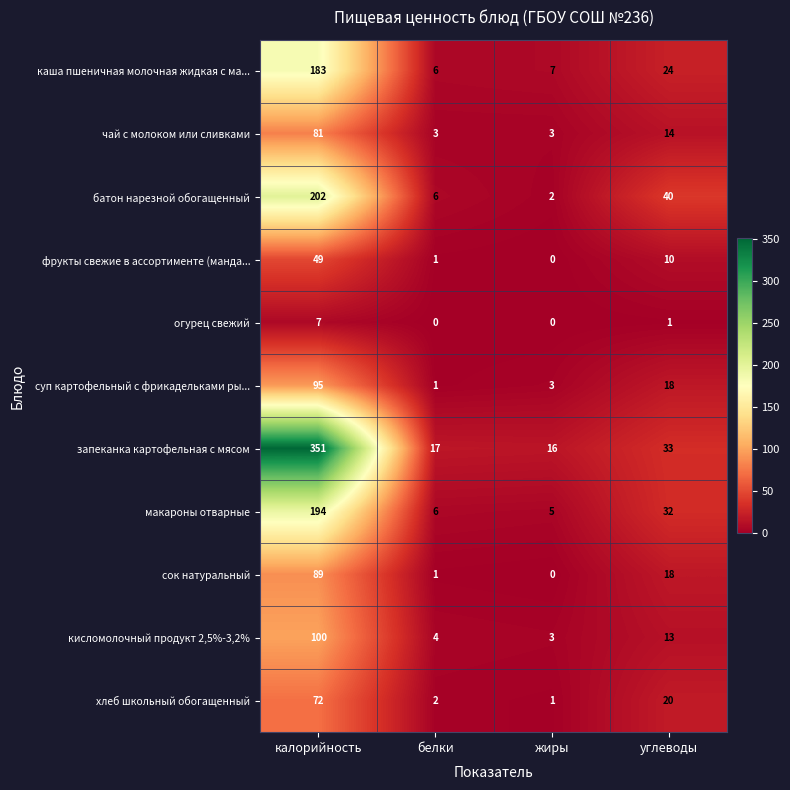

Is it true that кисломолочный продукт 2,5%-3,2% equals 4 at белки?

True